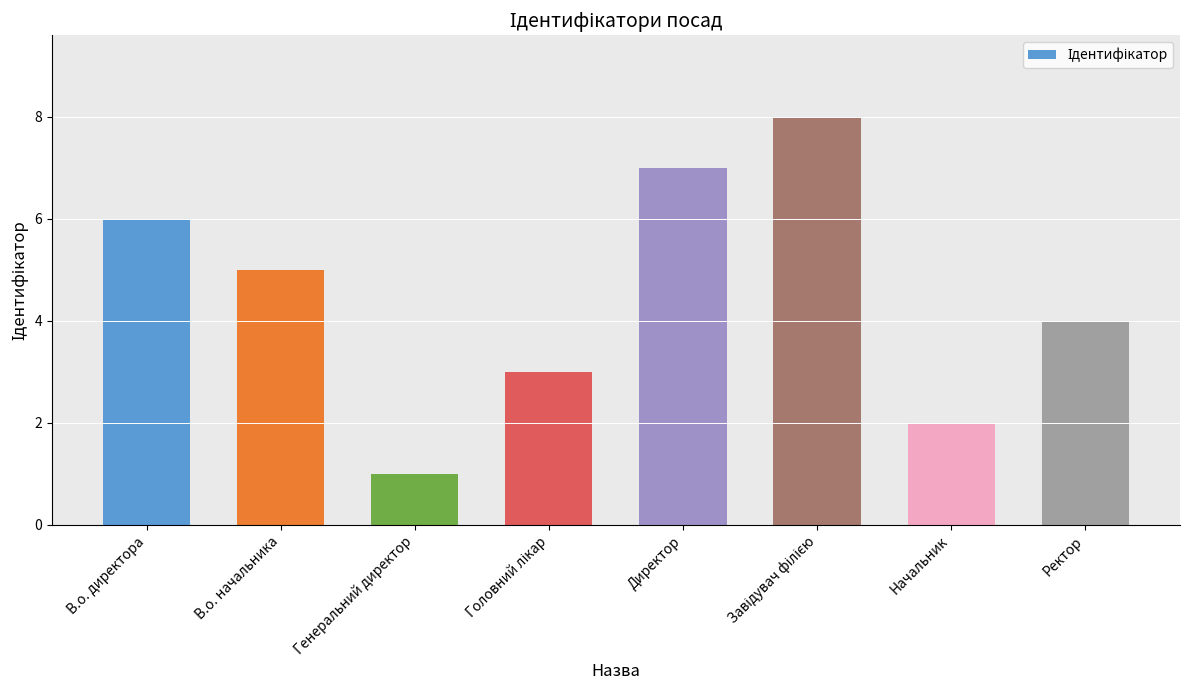

What is the sum of all values?

36